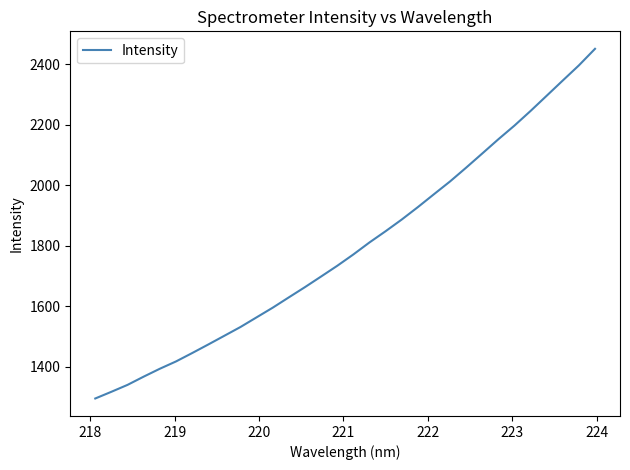

What is the smallest value displayed?

1294.8